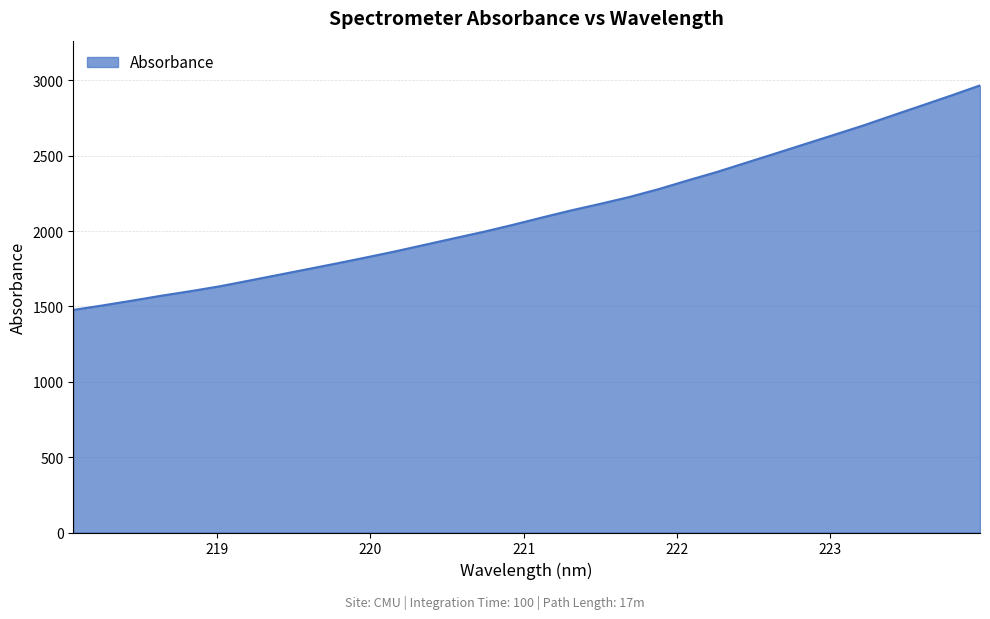

Count the number of data series in this chart.

1